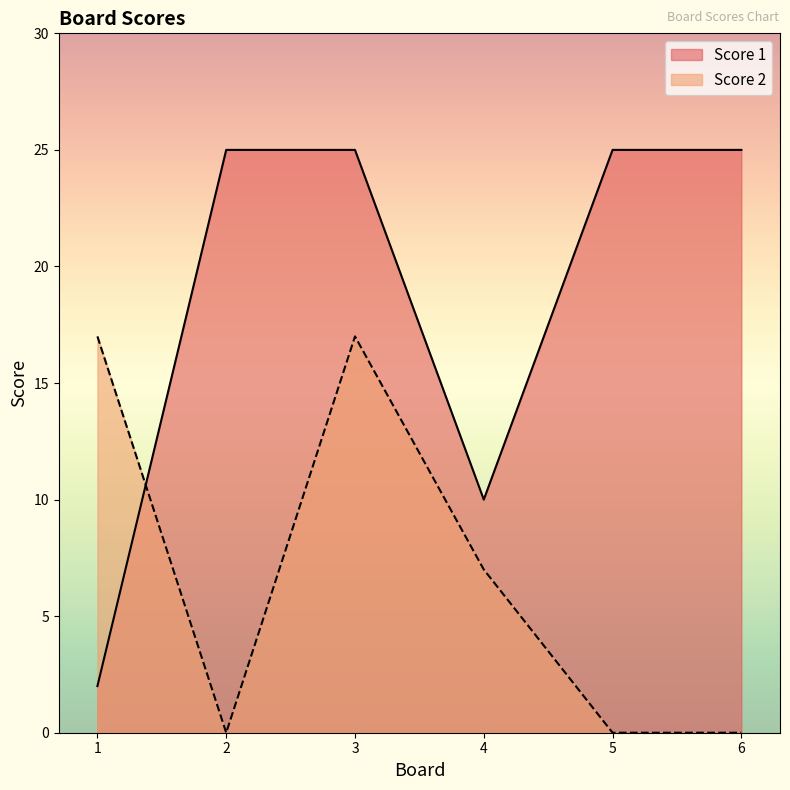

What is the difference between the highest and lowest values at 4?

3